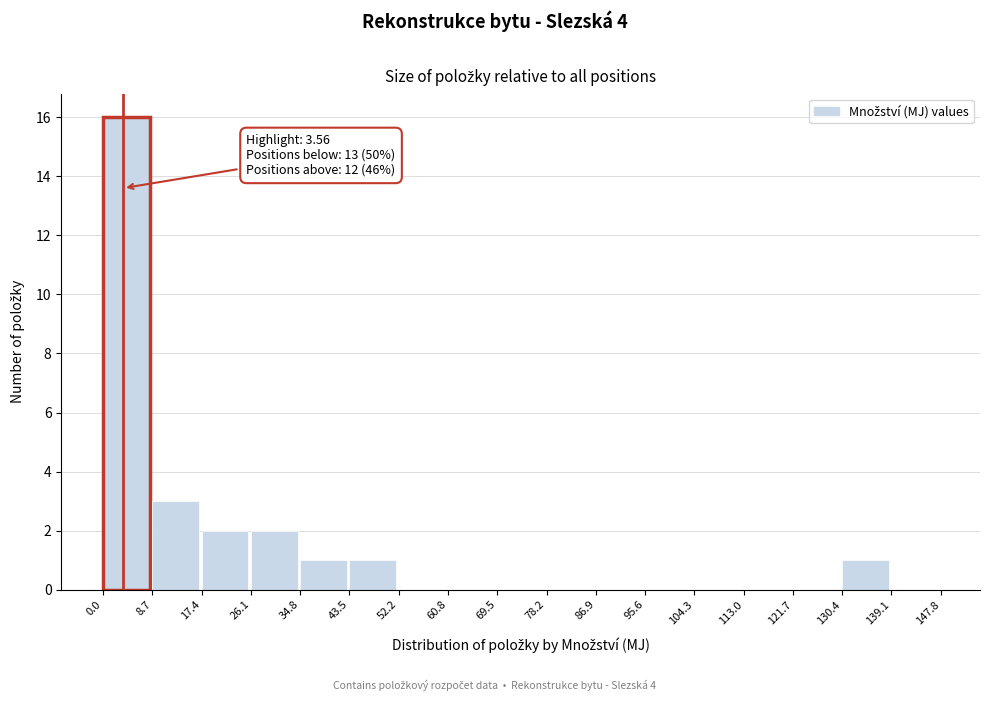

Which range on the x-axis has the tallest bar?

0.0 to 8.7